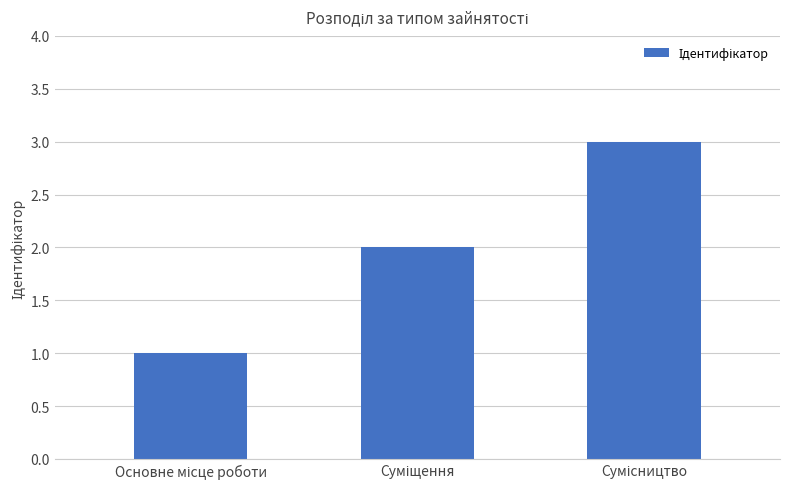

How many values are between 1 and 3?

3